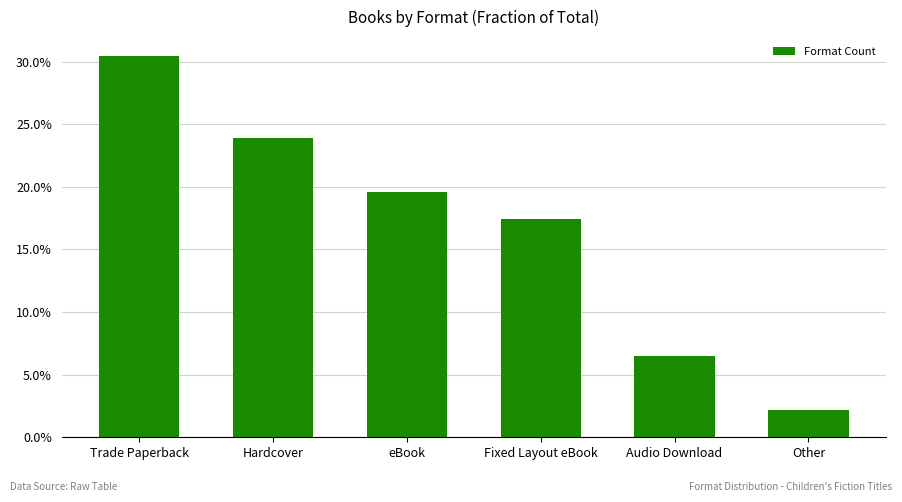

What is the label of the 3rd bar from the right?

Fixed Layout eBook